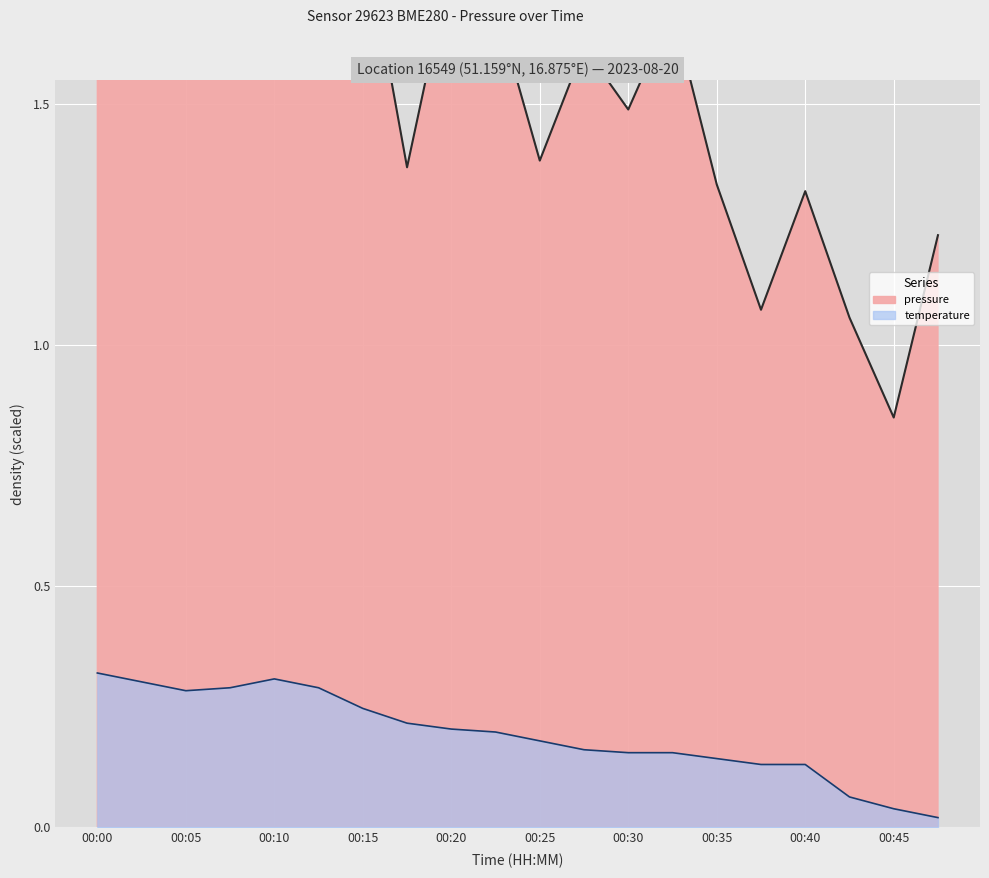

Reading left to right, list all the values displayed in this chart.

pressure: 00:00=1.8	00:03=1.9	00:05=2.2	00:08=2.2	00:10=1.9	00:13=1.9	00:15=1.9	00:18=1.4	00:20=1.8	00:22=1.7	00:25=1.4	00:27=1.6	00:30=1.5	00:32=1.7	00:35=1.3	00:37=1.1	00:40=1.3	00:42=1.1	00:45=0.8	00:47=1.2
temperature: 00:00=0.3	00:03=0.3	00:05=0.3	00:08=0.3	00:10=0.3	00:13=0.3	00:15=0.2	00:18=0.2	00:20=0.2	00:22=0.2	00:25=0.2	00:27=0.2	00:30=0.2	00:32=0.2	00:35=0.1	00:37=0.1	00:40=0.1	00:42=0.1	00:45=0.0	00:47=0.0